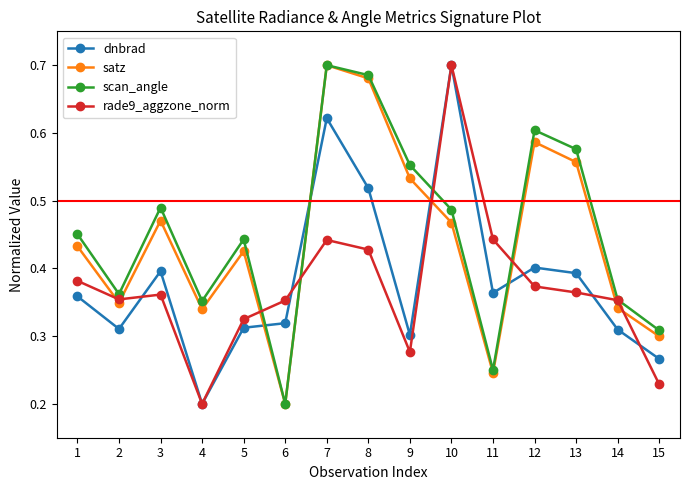

How many lines are shown in the chart?

4